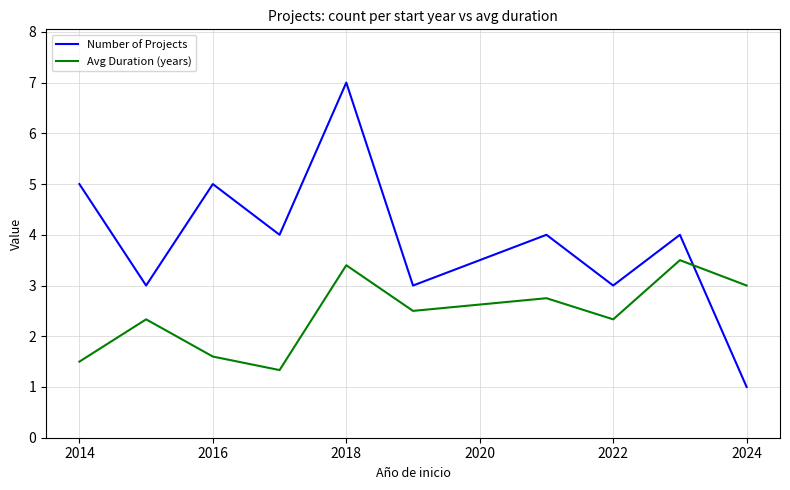

Which series has the largest total across all categories?

Number of Projects